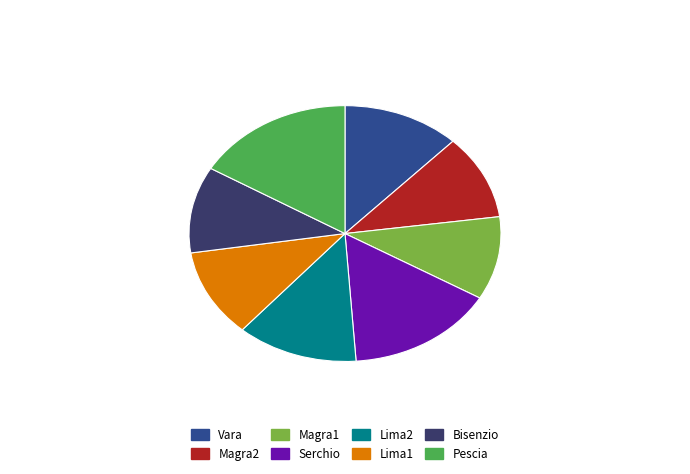

Which has a higher value, Lima2 or Serchio?

Serchio